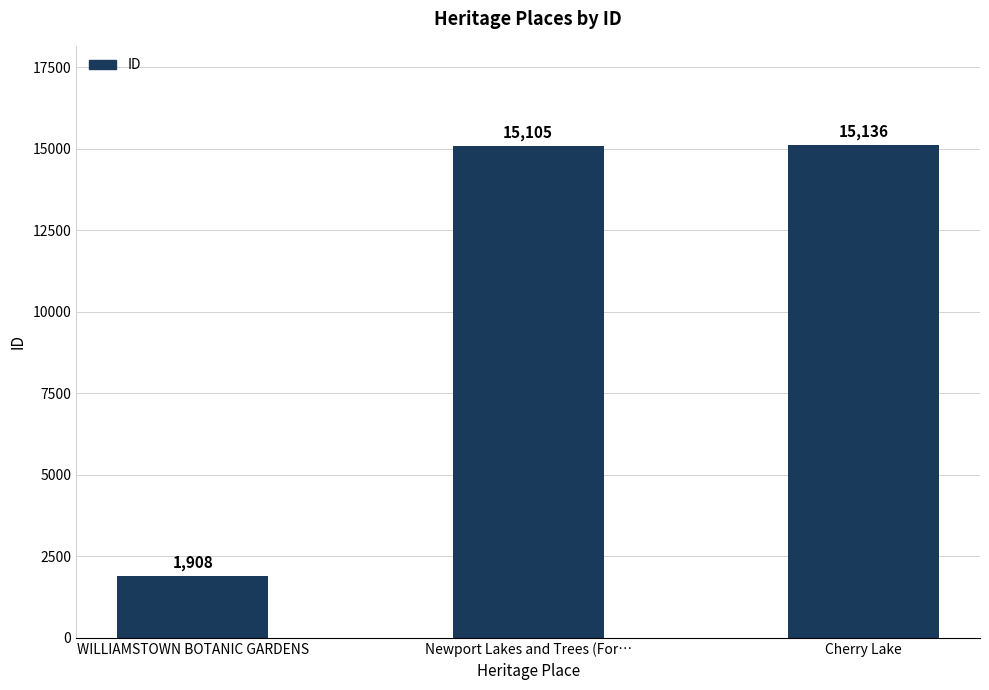

Reading left to right, what are all the values shown in this chart?

WILLIAMSTOWN BOTANIC GARDENS=1908	Newport Lakes and Trees (For…=15105	Cherry Lake=15136